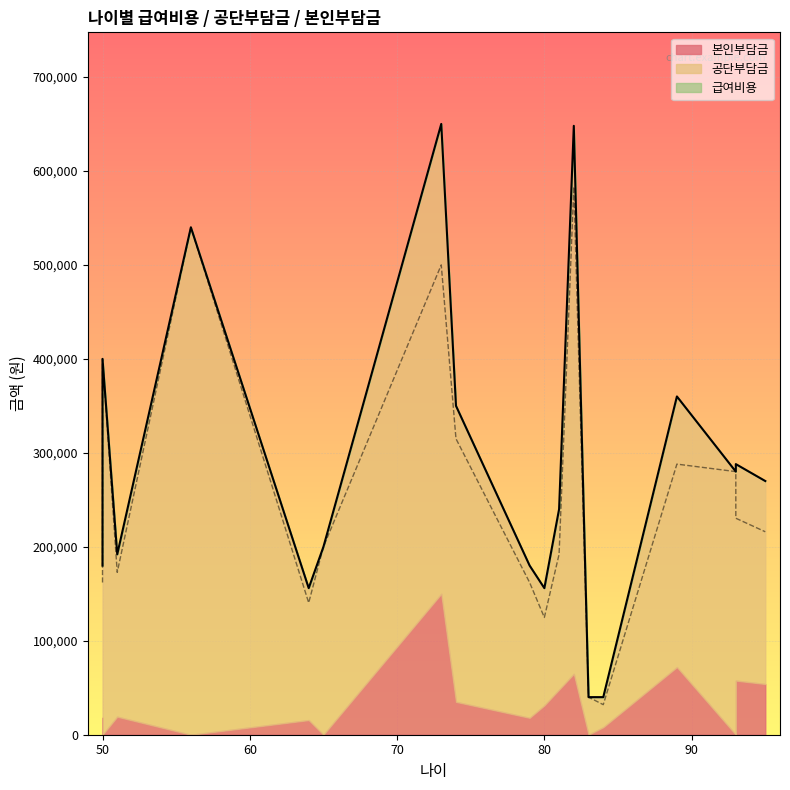

What is the average value of the 공단부담금 series?

254367